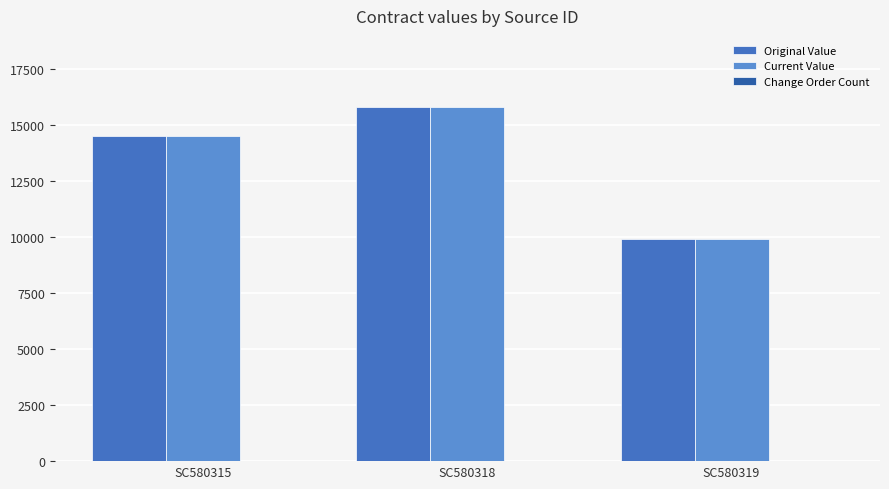

The value of Original Value at SC580315 is 25072.5. True or false?

False